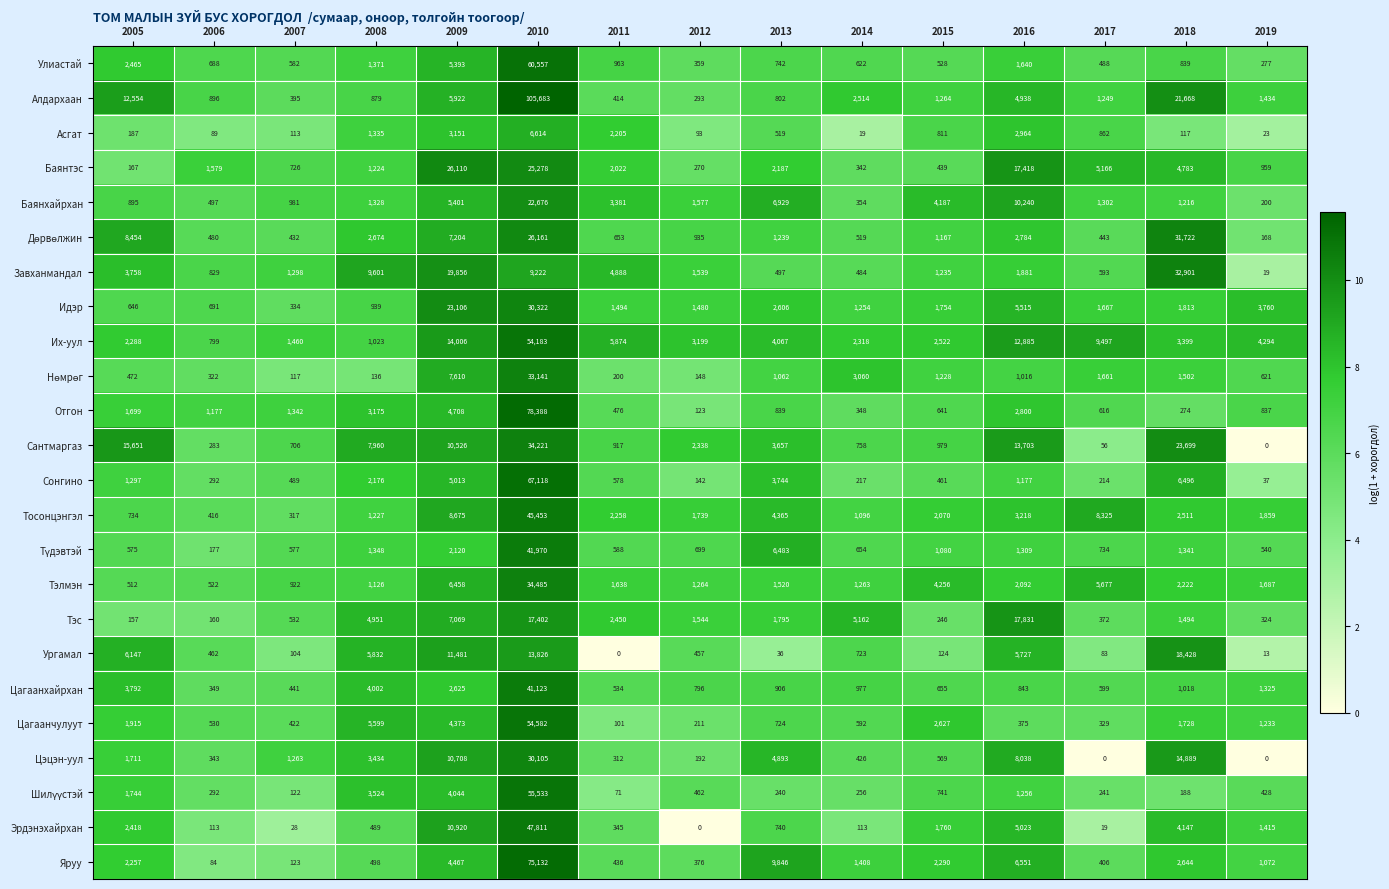

At which category does the chart reach its peak across all series?

2010